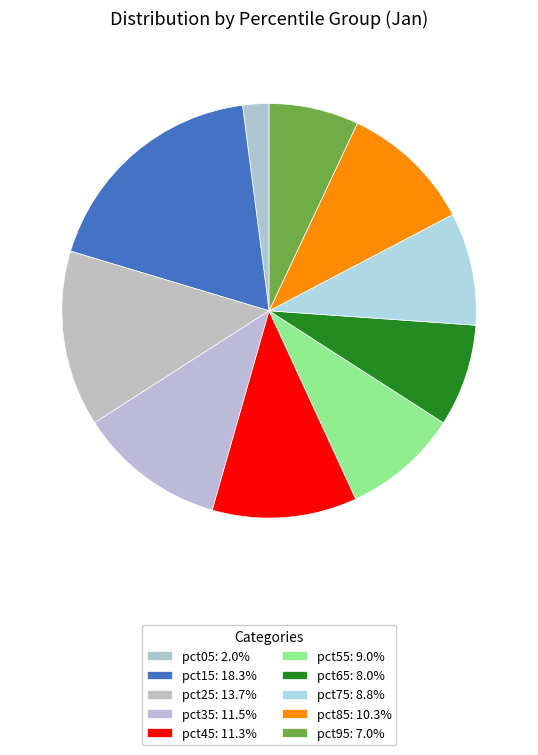

True or false: pct65 accounts for 8% of the total.

True